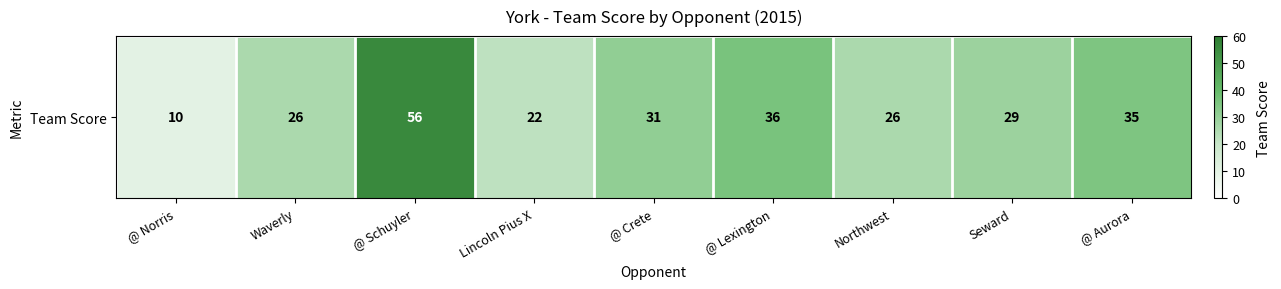

What is the difference between the maximum and minimum values?

46